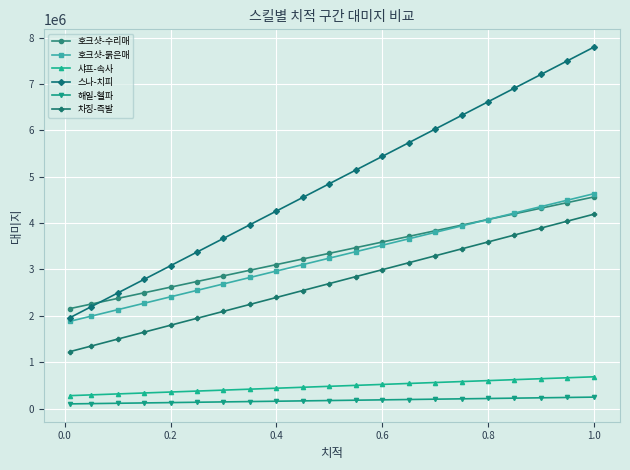

What is the maximum value shown in the chart?

7797235.7